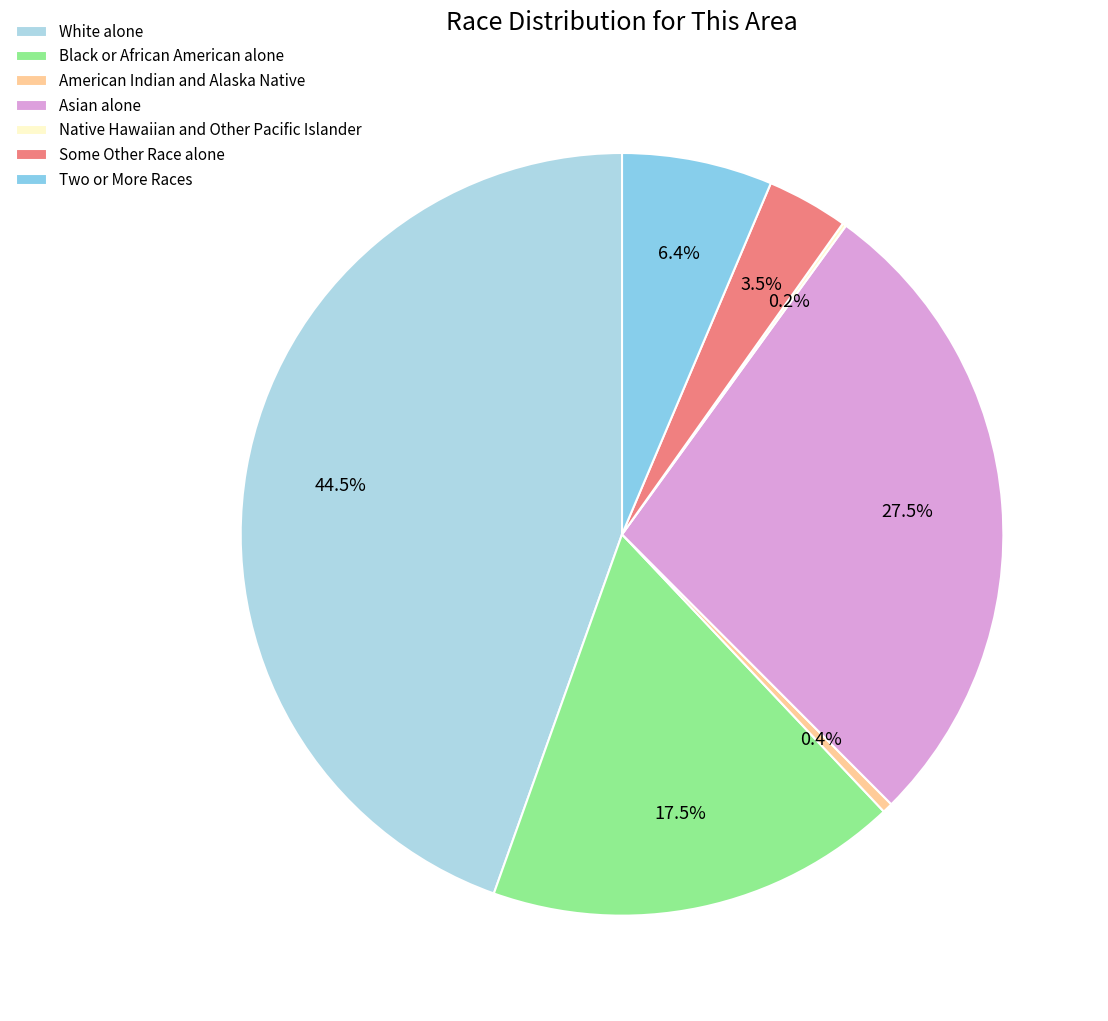

To the nearest percent, what is the average slice percentage?

14%